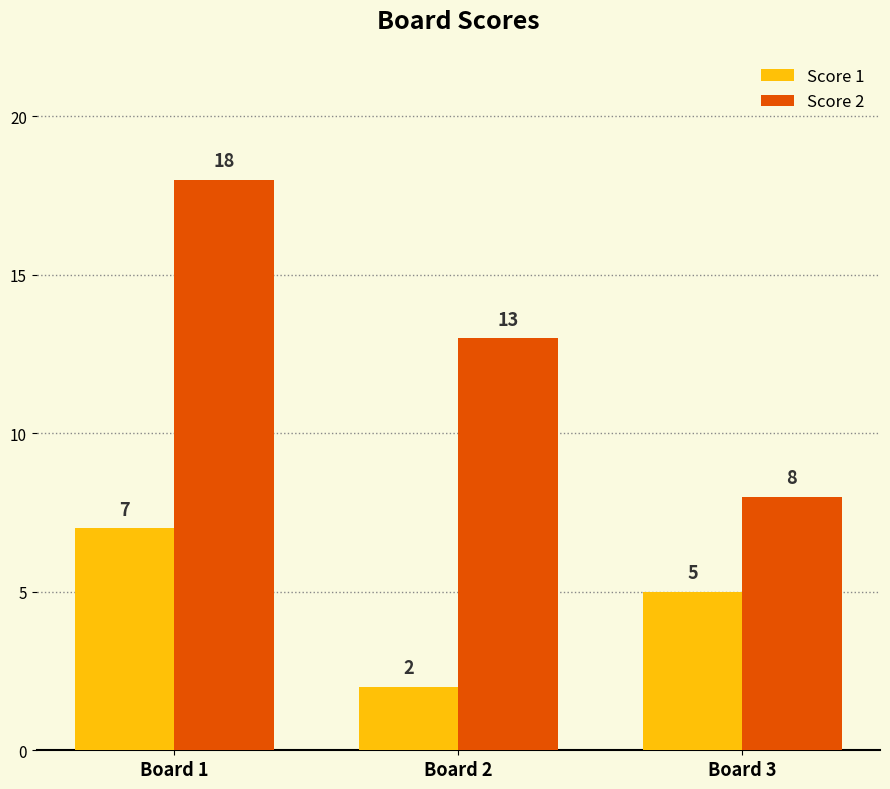

How many data points in Score 1 are less than 5?

1